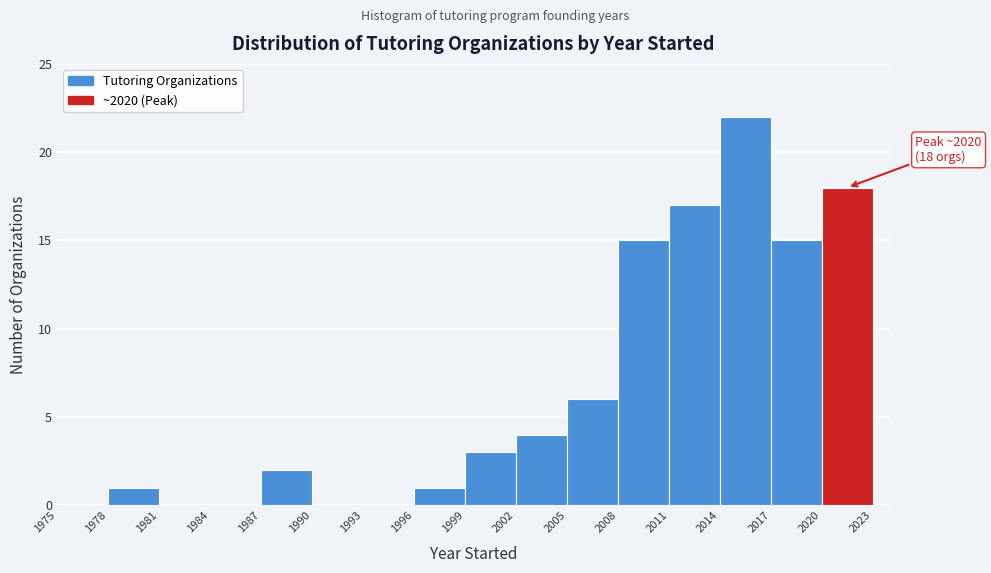

Over which range of the x-axis is the bar tallest?

2014 to 2017